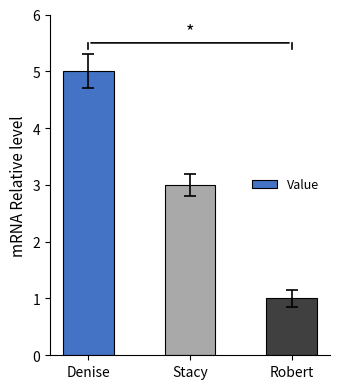

Reading left to right, list all the values displayed in this chart.

5	3	1